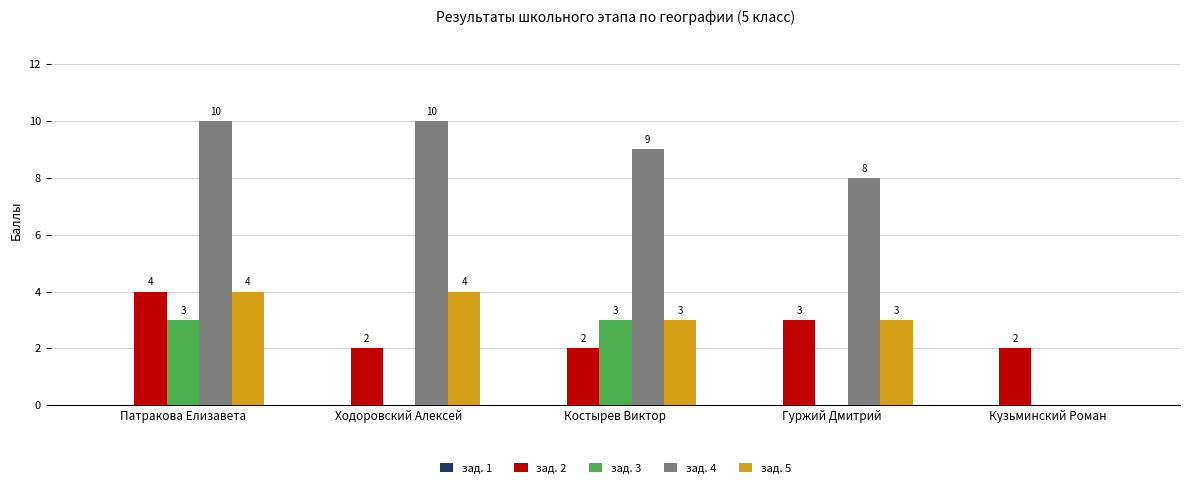

Which series changed the most between Ходоровский Алексей and Костырев Виктор?

зад. 3